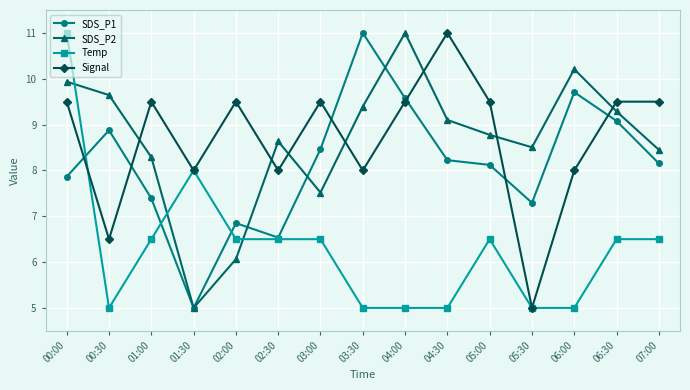

What is the difference between the maximum and minimum values in the Temp series?

6.0